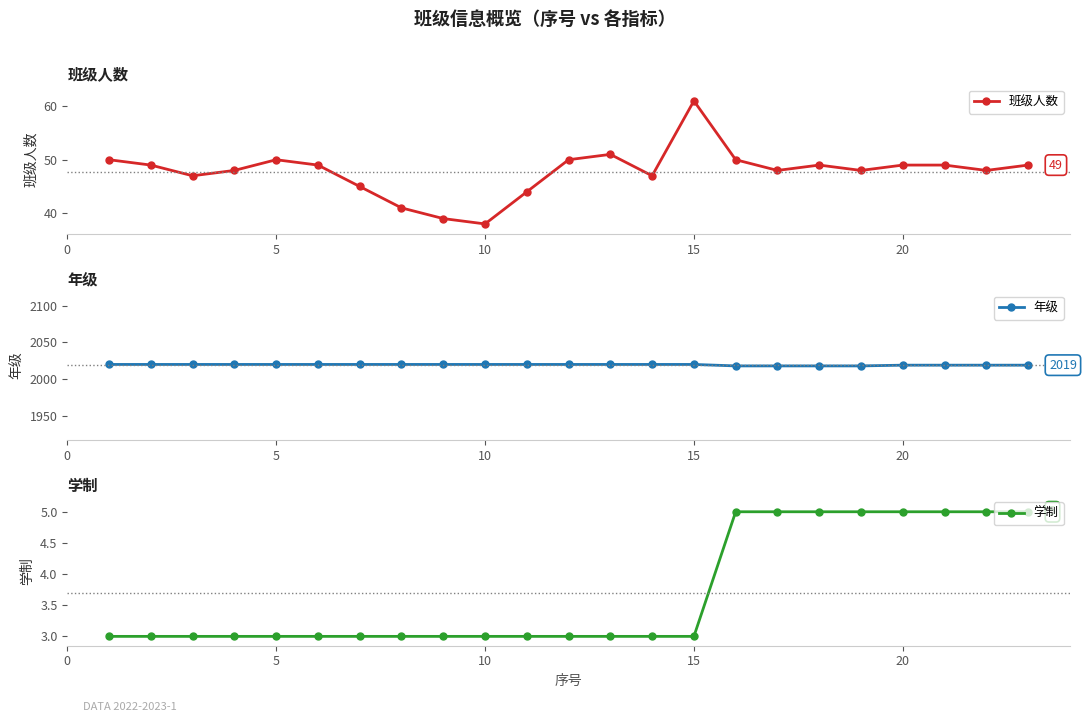

Reading right to left, list all the values displayed in this chart.

班级人数: 49	48	49	49	48	49	48	50	61	47	51	50	44	38	39	41	45	49	50	48	47	49	50
年级: 2019	2019	2019	2019	2018	2018	2018	2018	2020	2020	2020	2020	2020	2020	2020	2020	2020	2020	2020	2020	2020	2020	2020
学制: 5	5	5	5	5	5	5	5	3	3	3	3	3	3	3	3	3	3	3	3	3	3	3